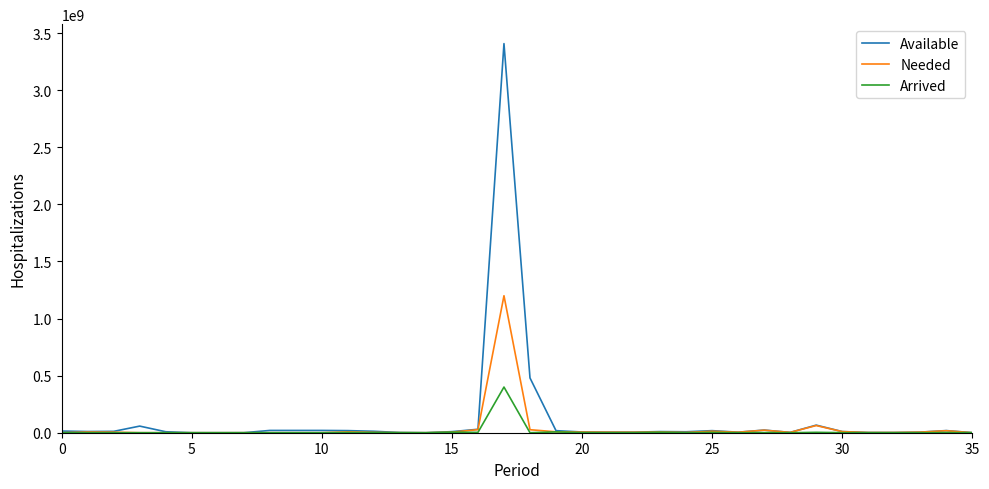

List the series in order of their peak value, highest first.

Available, Needed, Arrived